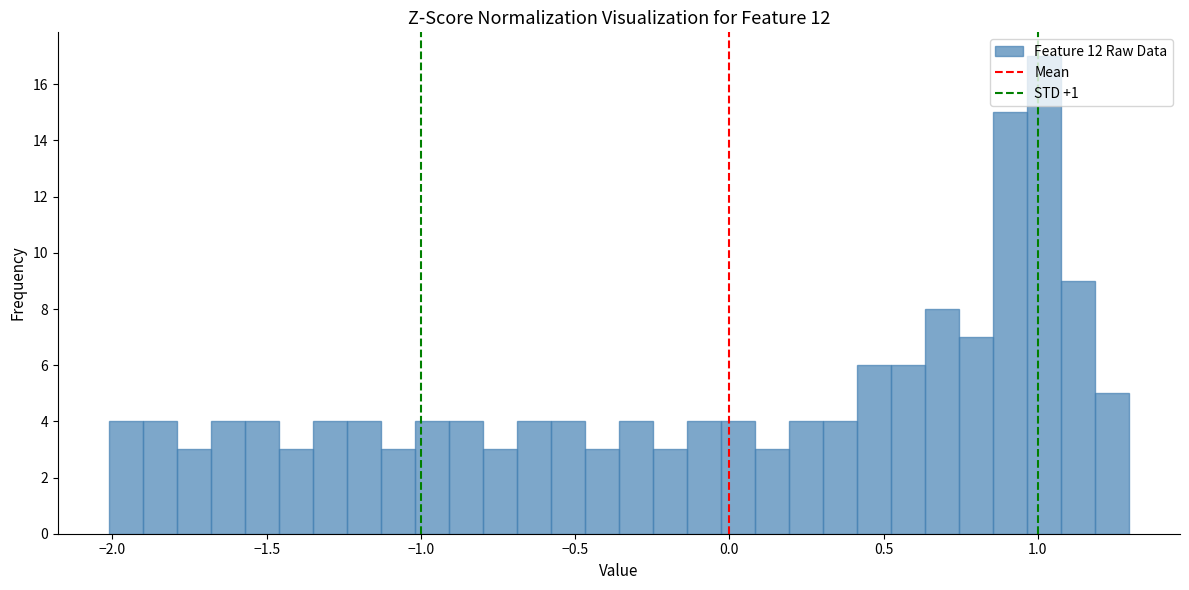

Around what value on the x-axis is the tallest bar? Give the approximate position of its centre, as read against the axis.

1.00